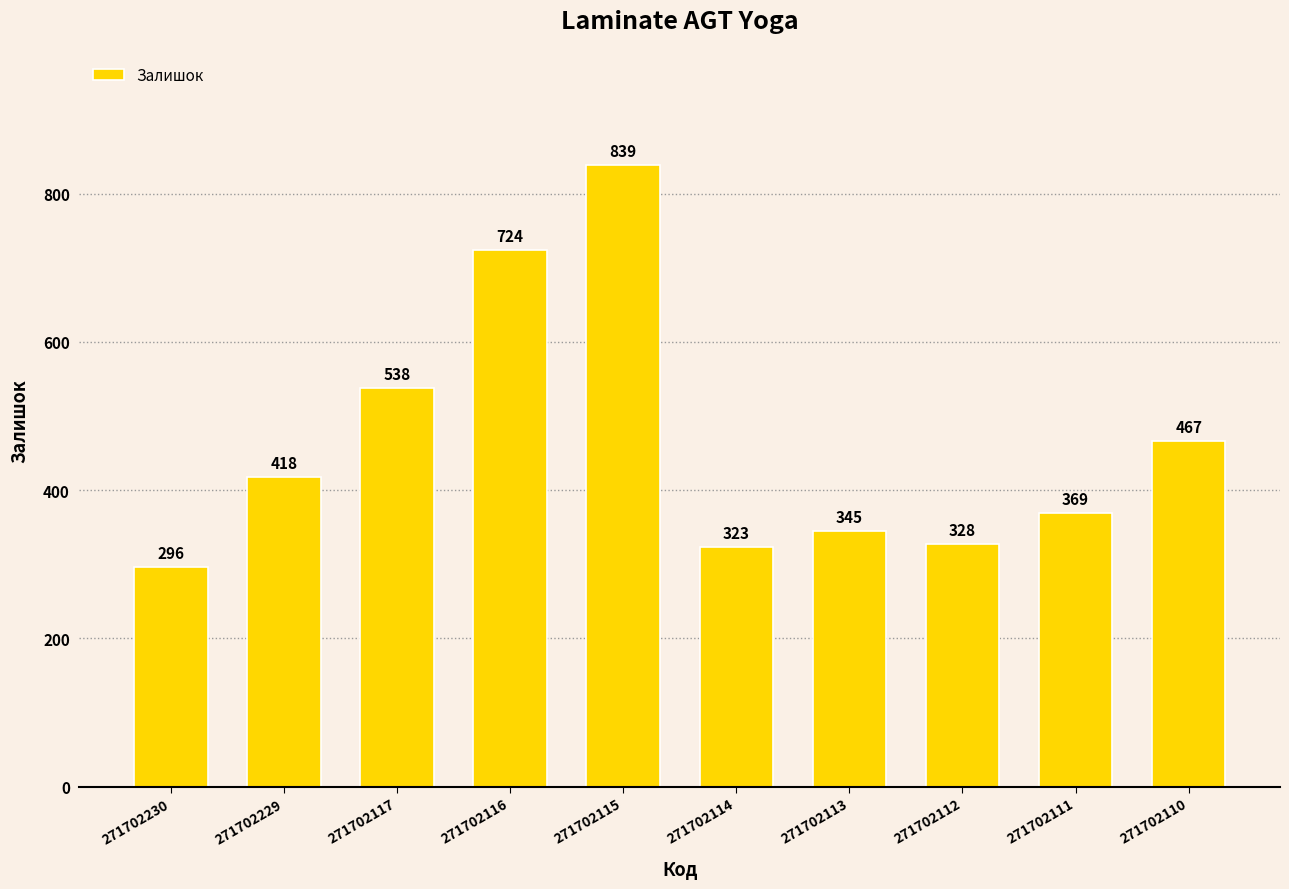

Approximately how many times larger is the value at 271702112 compared to 271702111?

0.9